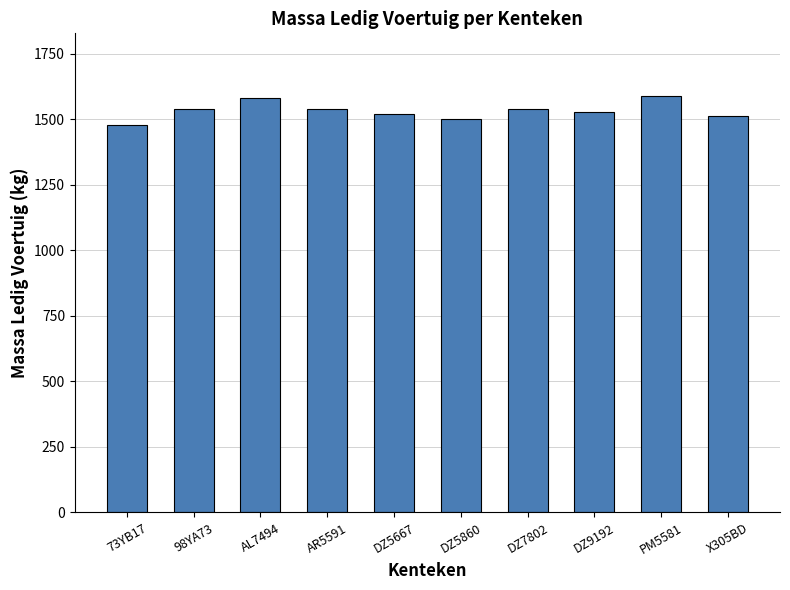

Read the value at DZ9192, to the nearest 50.

1550